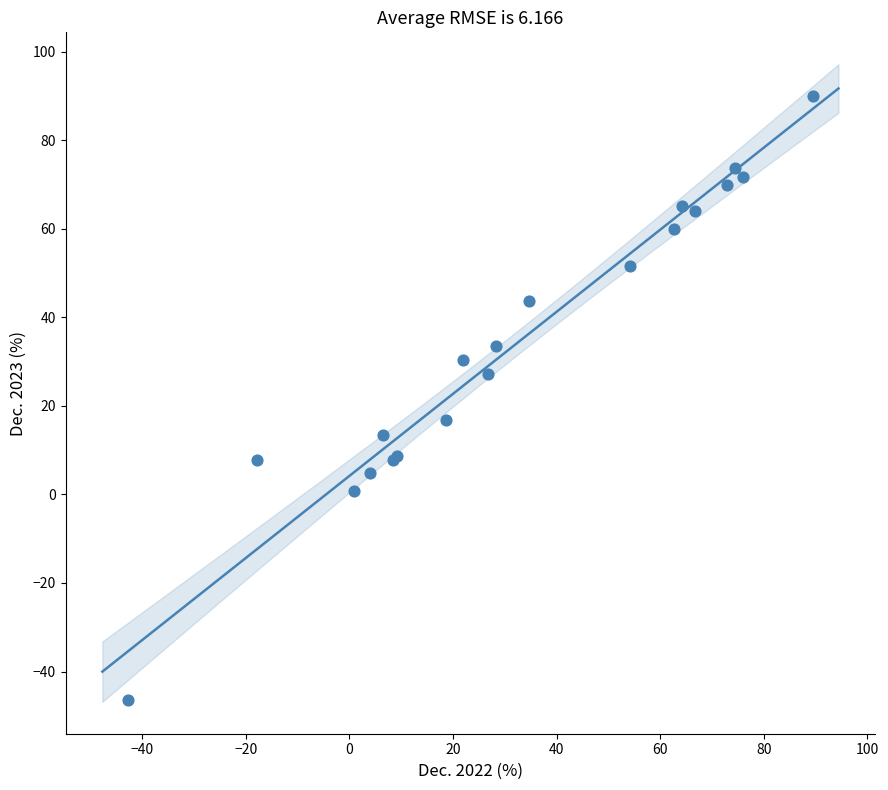

What Y value in the scatter plot is closest to 21?

16.8